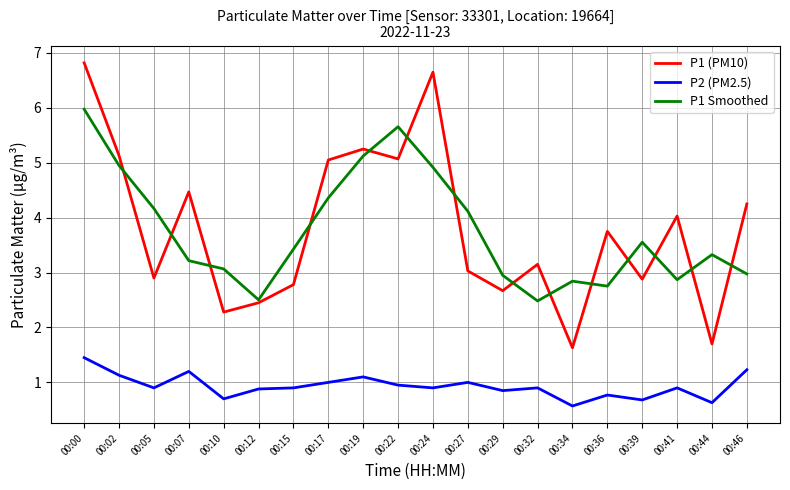

Which category has the lowest value in the P2 (PM2.5) series?

00:34